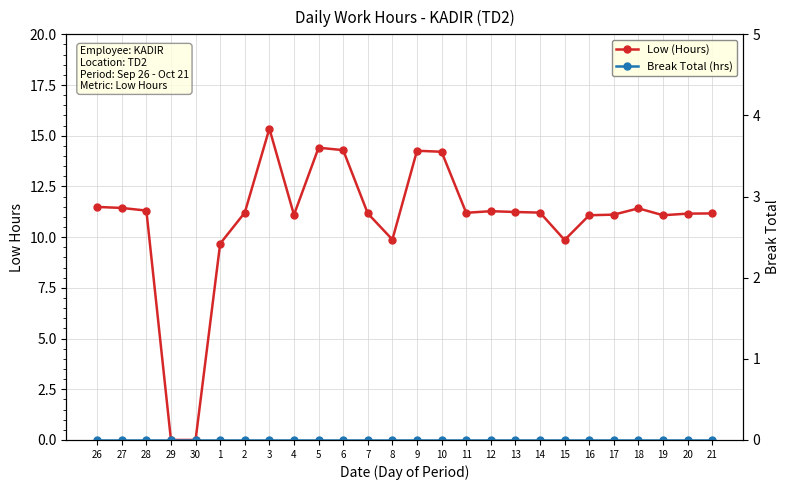

Reading left to right, transcribe all the data shown in this chart.

Low (Hours): 26=11.5	27=11.4	28=11.3	29=0.0	30=0.0	1=9.7	2=11.2	3=15.3	4=11.1	5=14.4	6=14.3	7=11.2	8=9.9	9=14.3	10=14.2	11=11.2	12=11.3	13=11.2	14=11.2	15=9.9	16=11.1	17=11.1	18=11.4	19=11.1	20=11.2	21=11.2
Break Total (hrs): 26=0.0	27=0.0	28=0.0	29=0.0	30=0.0	1=0.0	2=0.0	3=0.0	4=0.0	5=0.0	6=0.0	7=0.0	8=0.0	9=0.0	10=0.0	11=0.0	12=0.0	13=0.0	14=0.0	15=0.0	16=0.0	17=0.0	18=0.0	19=0.0	20=0.0	21=0.0